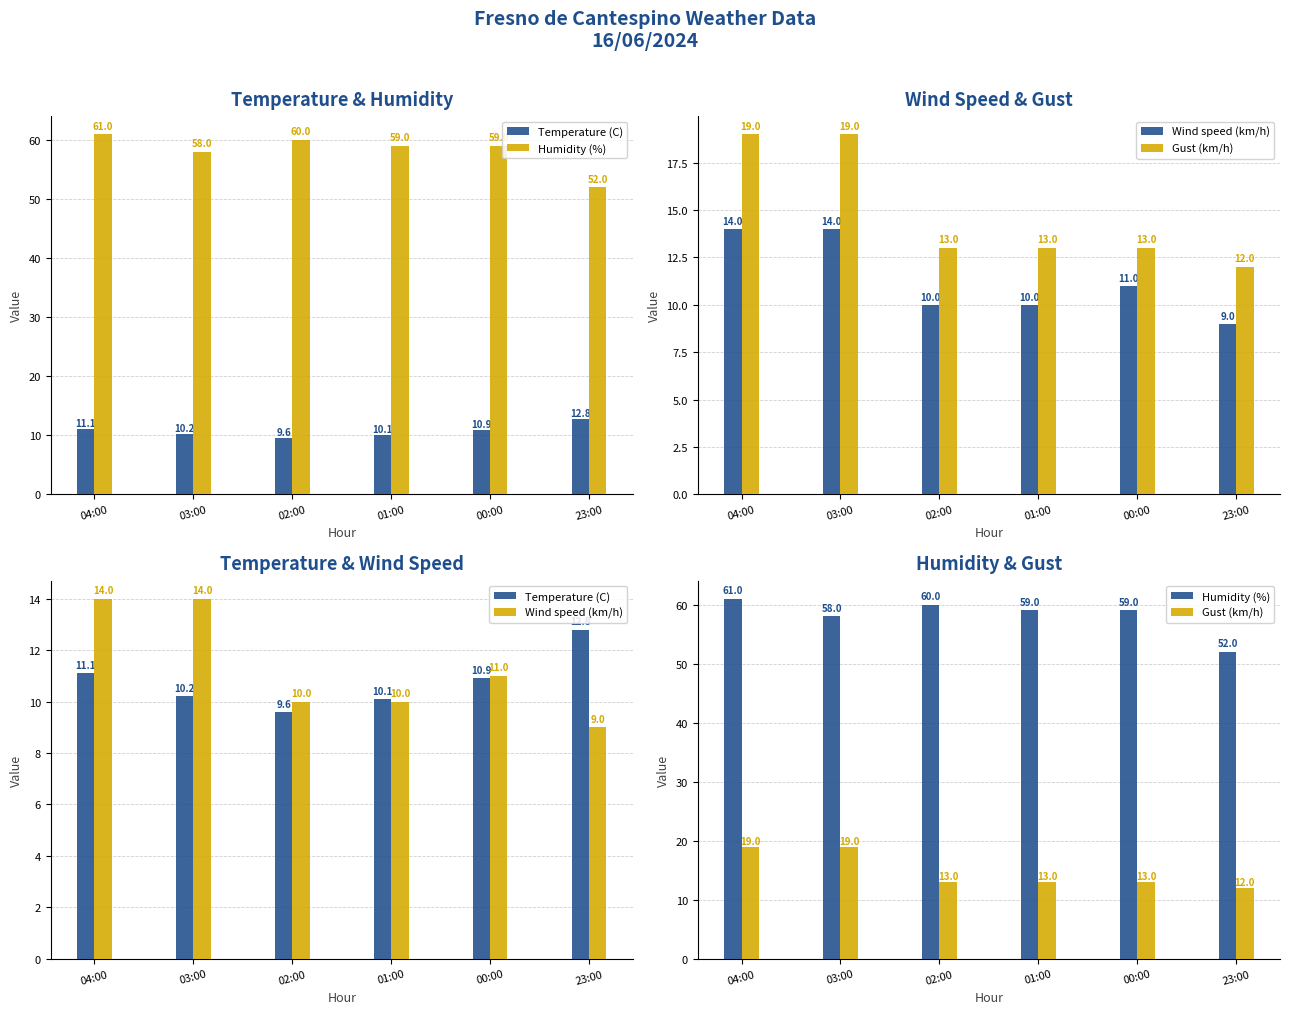

What is the label of the 6th bar from the right?

04:00